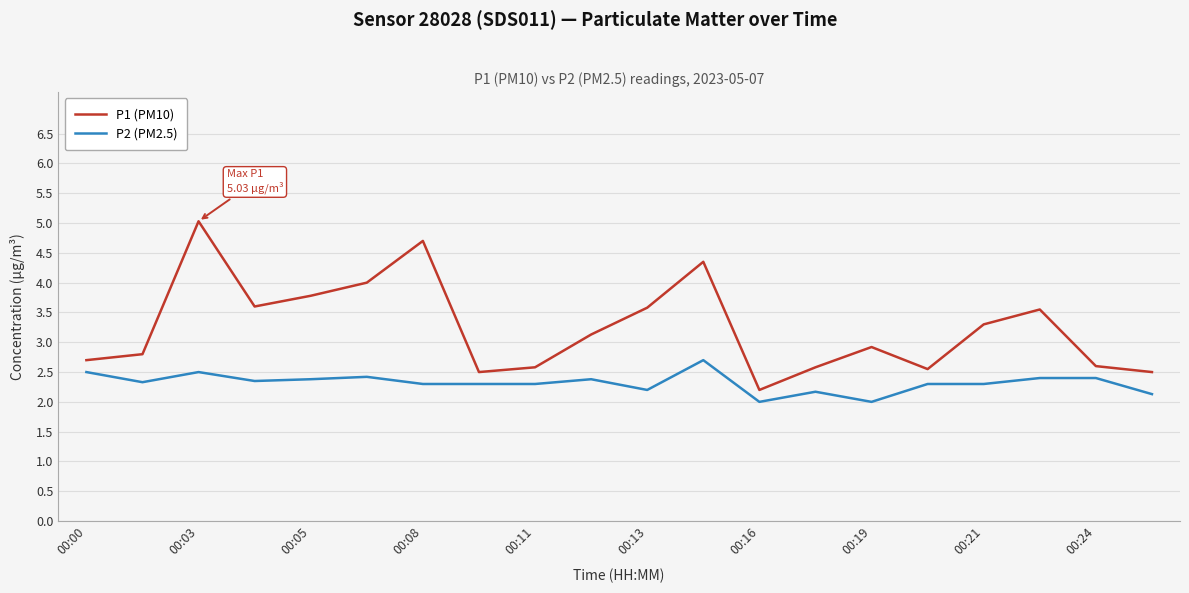

List the series in order of their peak value, highest first.

P1 (PM10), P2 (PM2.5)